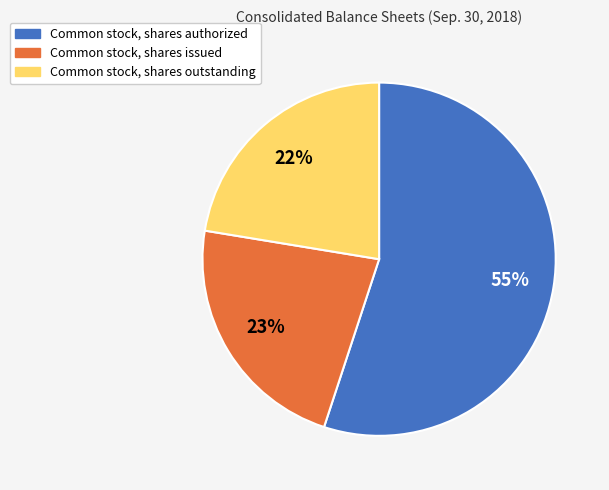

To the nearest percent, what percentage of the pie is Common stock, shares issued?

23%